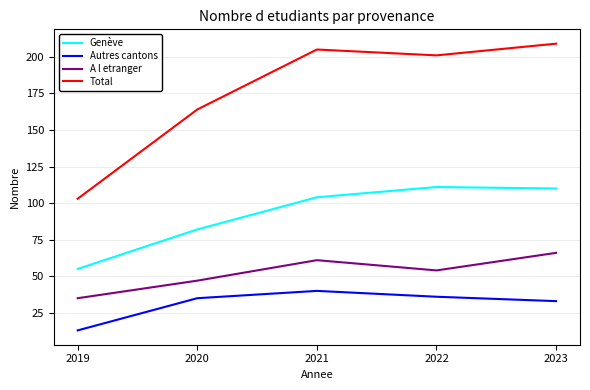

True or false: A l etranger and Genève cross at least once.

False